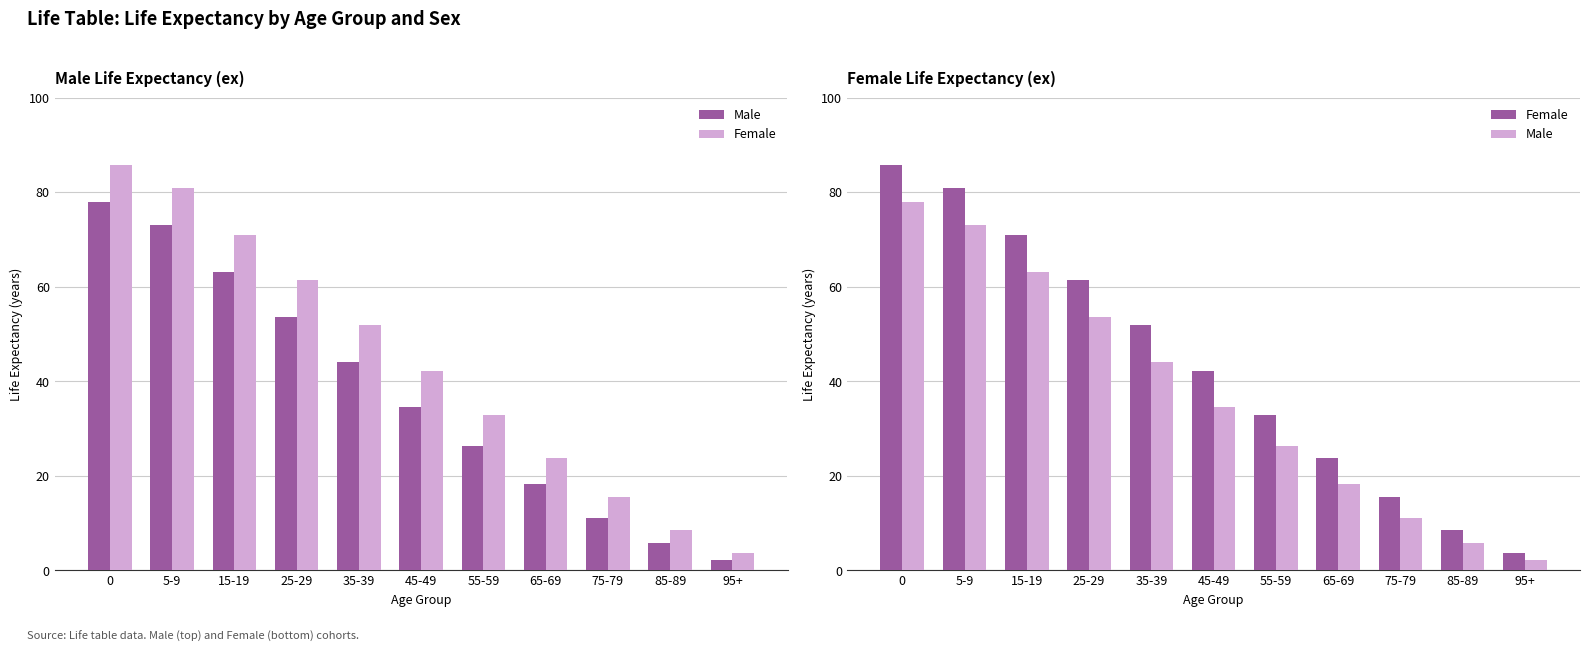

How many bars are there in each group?

2